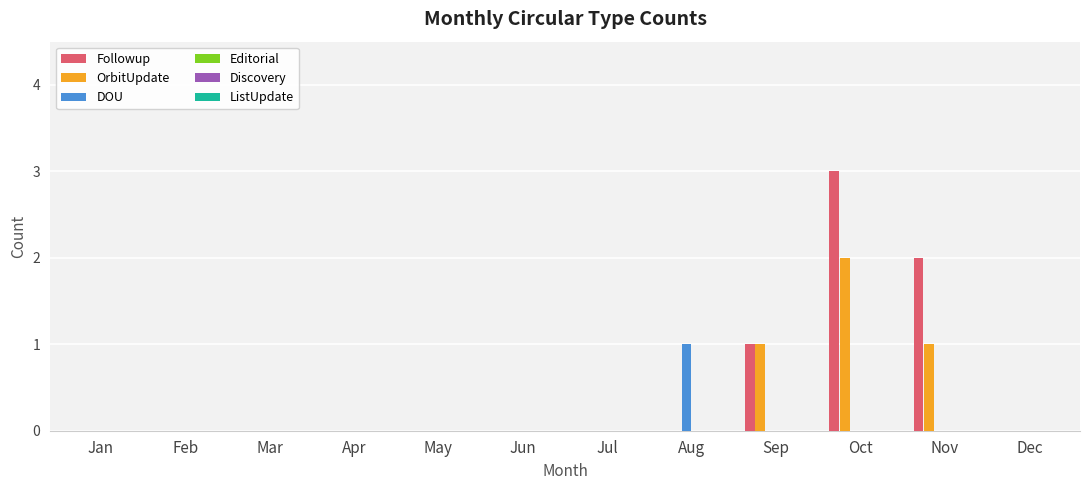

What is the maximum value shown in the chart?

3